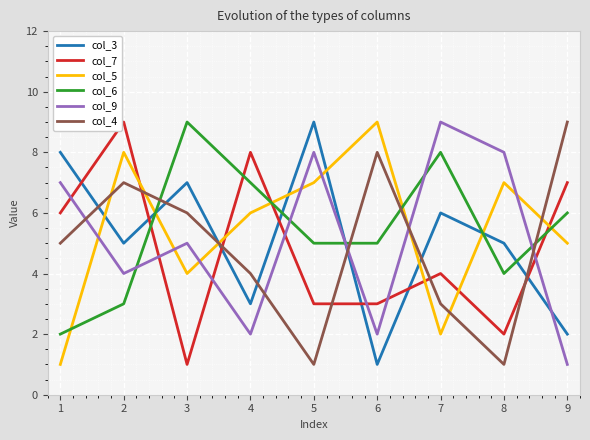

The col_9 series shows 3 at 3. True or false?

False